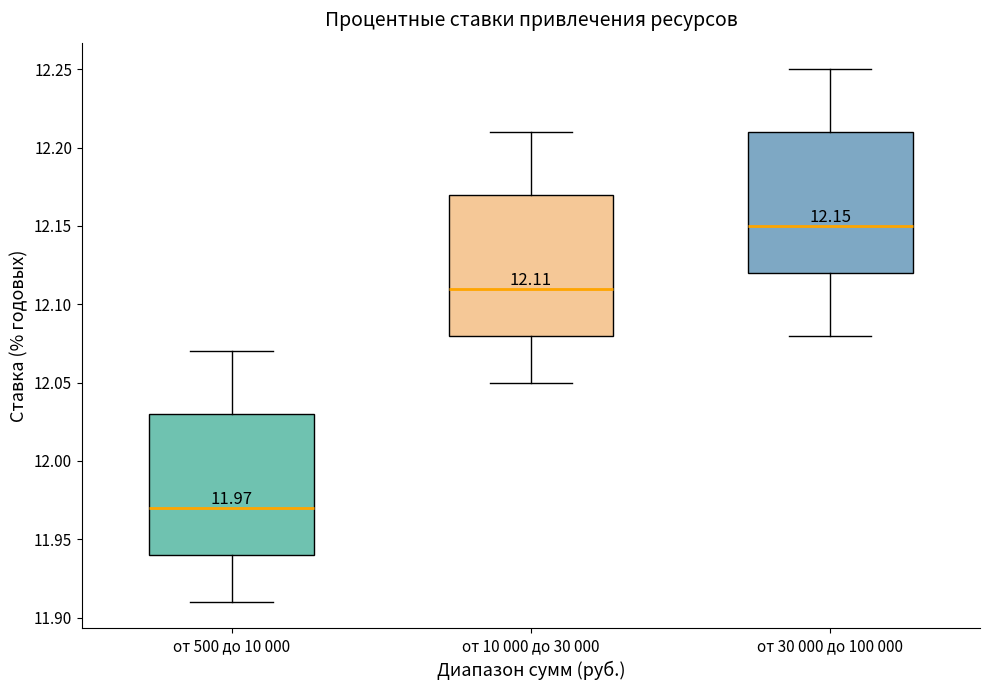

Which box's median line is the lowest?

от 500 до 10 000